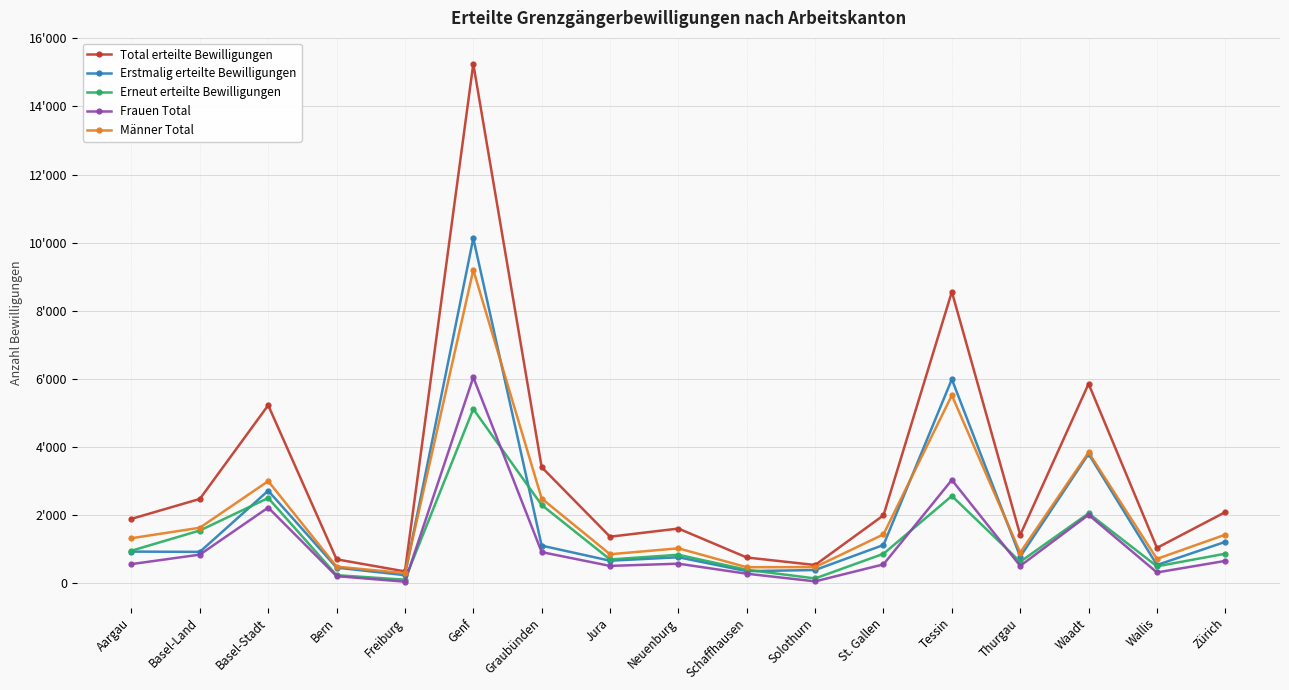

Which series has the largest total across all categories?

Total erteilte Bewilligungen